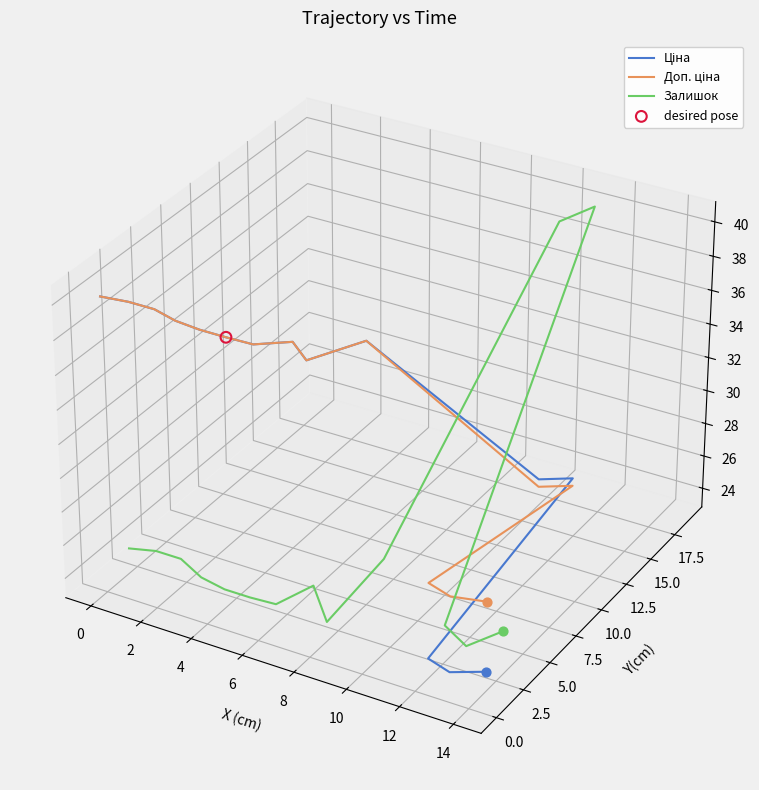

Which series has the largest total across all categories?

Доп. ціна